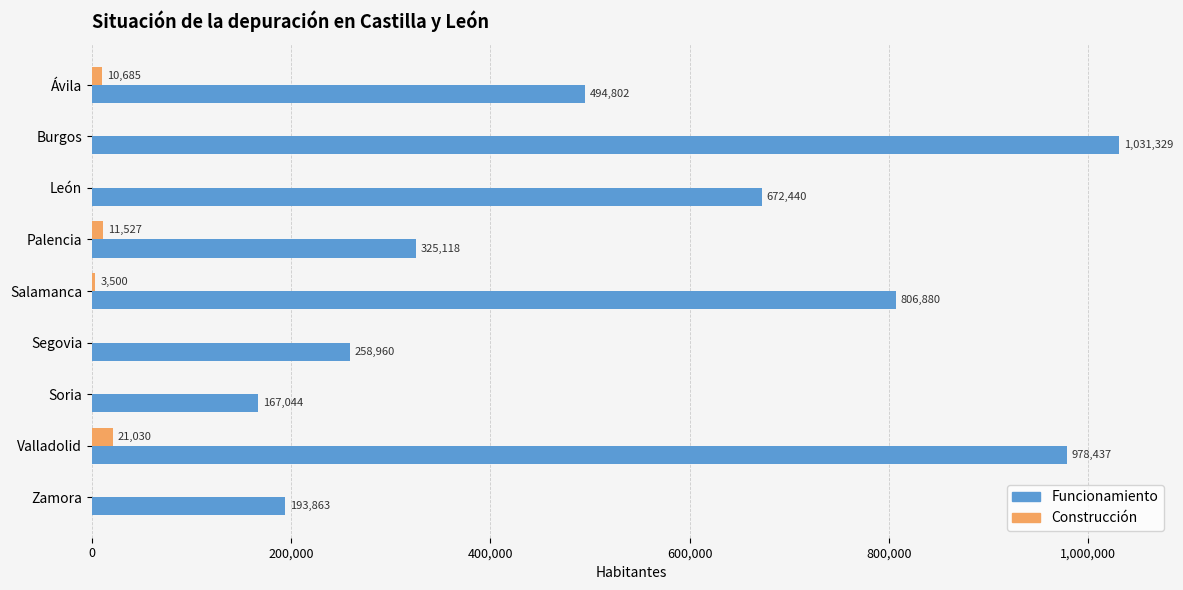

Which series has the largest total across all categories?

Funcionamiento